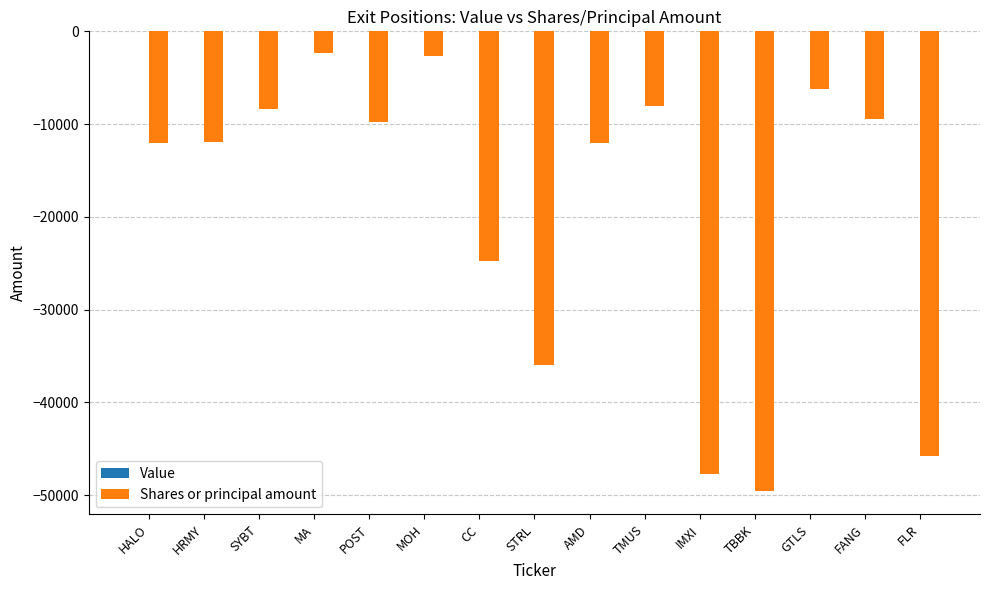

What is the greatest value displayed?

-2283